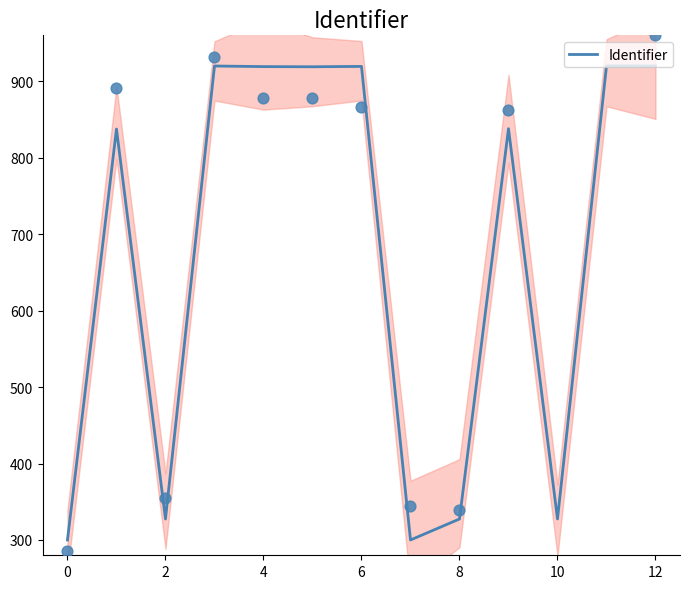

Approximately how many times larger is the value at 11 compared to 2?

2.8